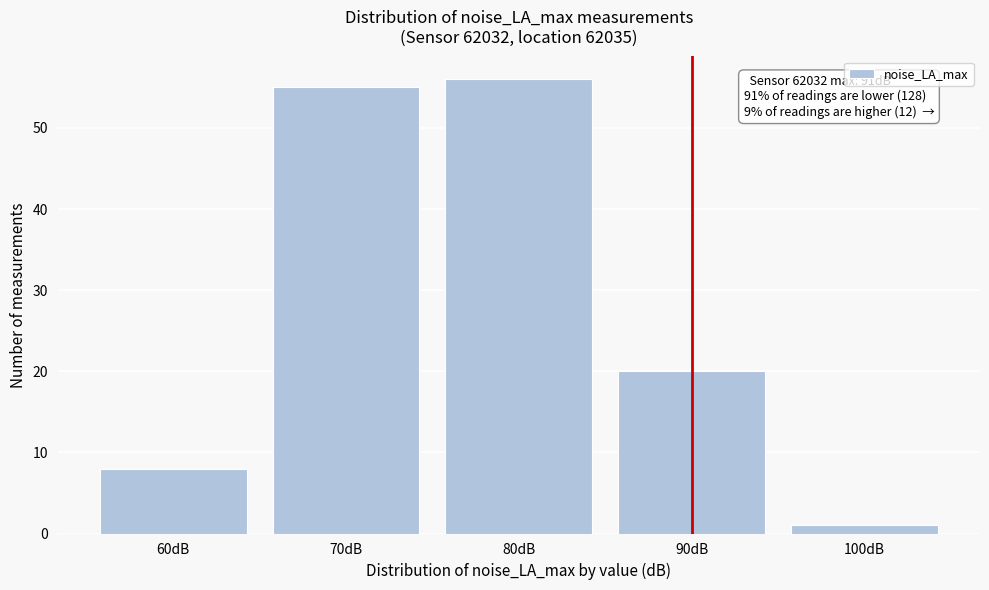

Reading left to right, list all the values displayed in this chart.

8	55	56	20	1